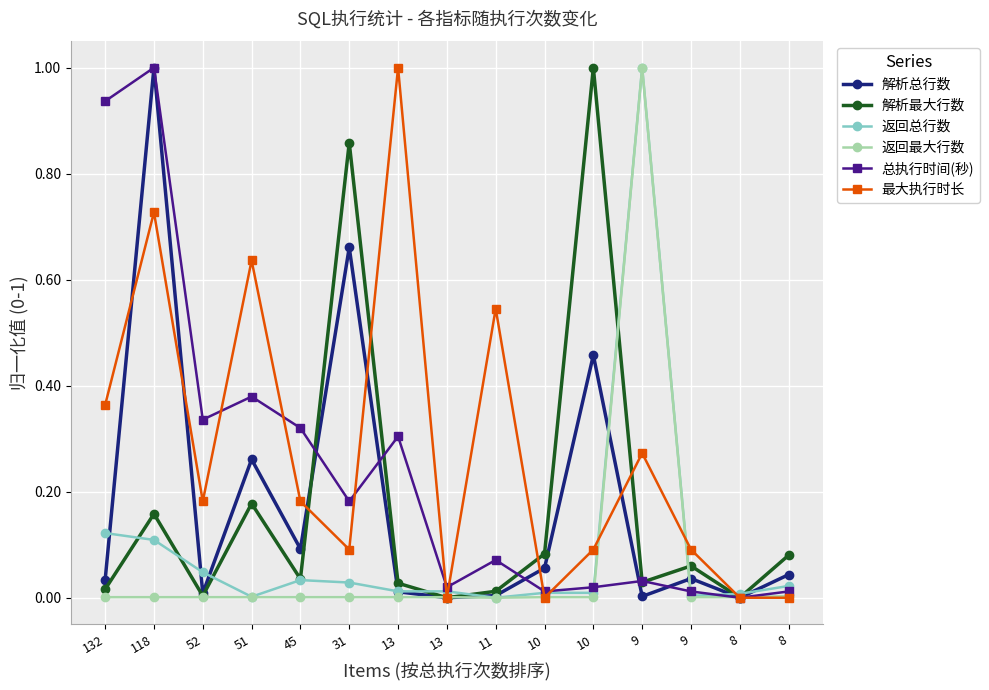

What are all the series names shown in the legend?

解析总行数, 解析最大行数, 返回总行数, 返回最大行数, 总执行时间(秒), 最大执行时长